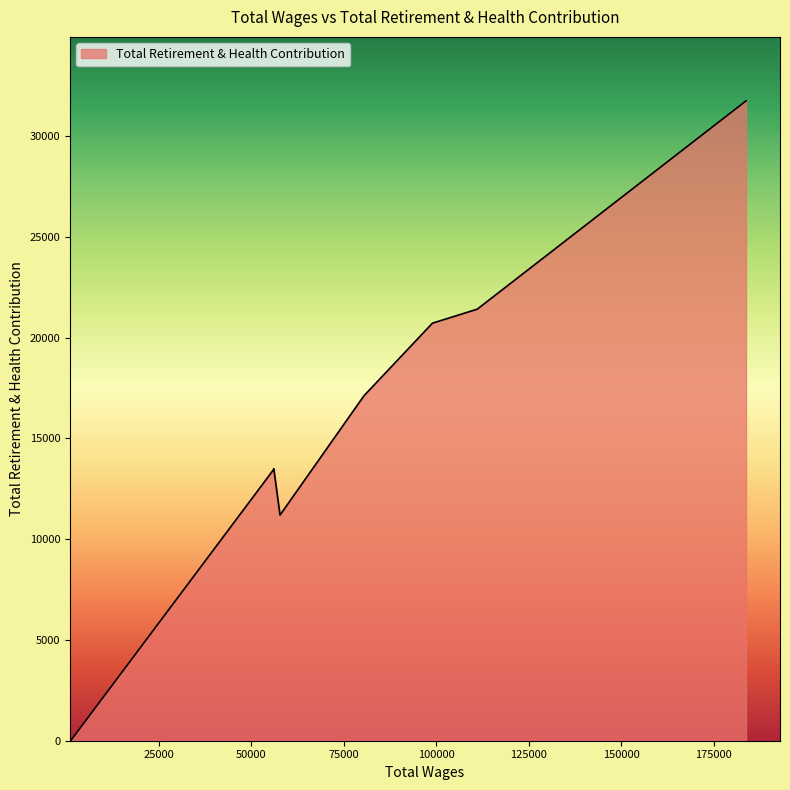

What is the difference between the maximum and minimum values?

31751